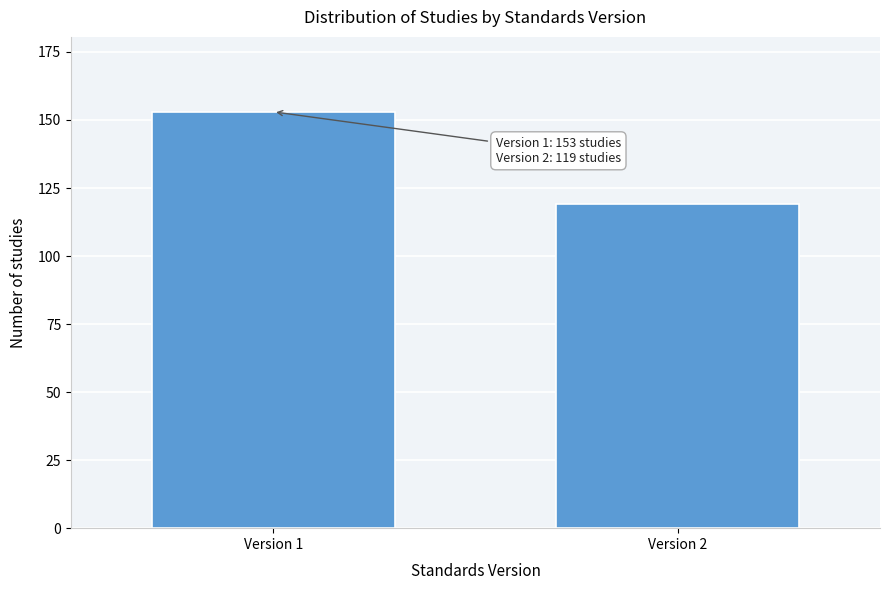

Reading right to left, extract all data points from this chart.

Version 2=119	Version 1=153